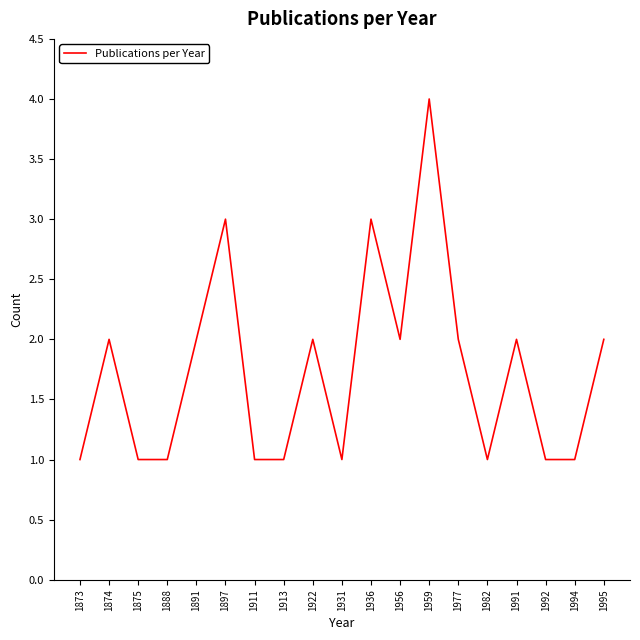

How many lines are shown in the chart?

1